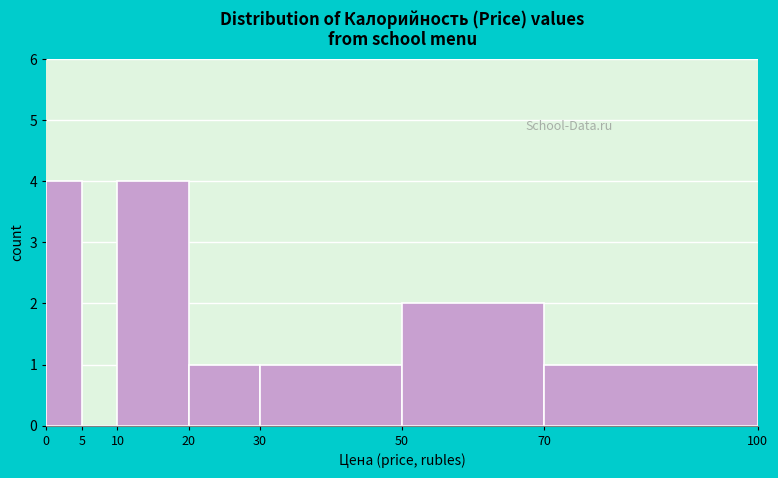

Reading left to right, list every bar in this chart as the range it spans on the x-axis followed by its height. The values are not printed on the chart, so give them approximately, as read against the axis.

0 to 5: 4
5 to 10: 0
10 to 20: 4
20 to 30: 1
30 to 50: 1
50 to 70: 2
70 to 100: 1